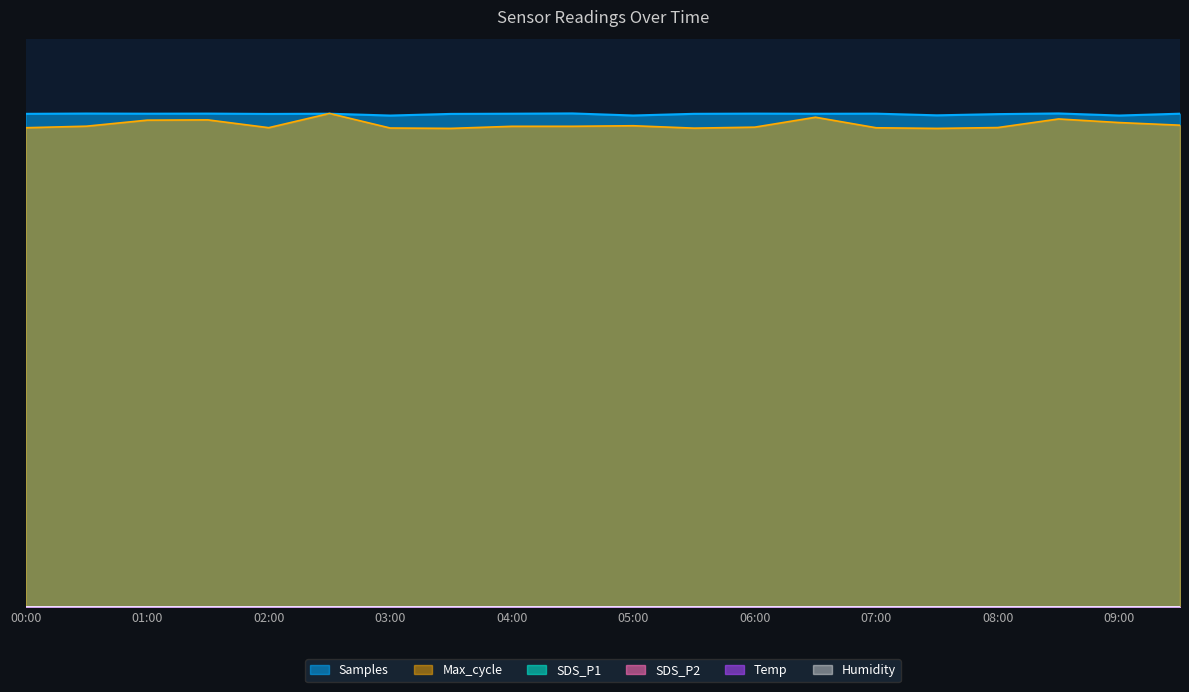

Count the SDS_P1 values in the range 0 to 1.

20